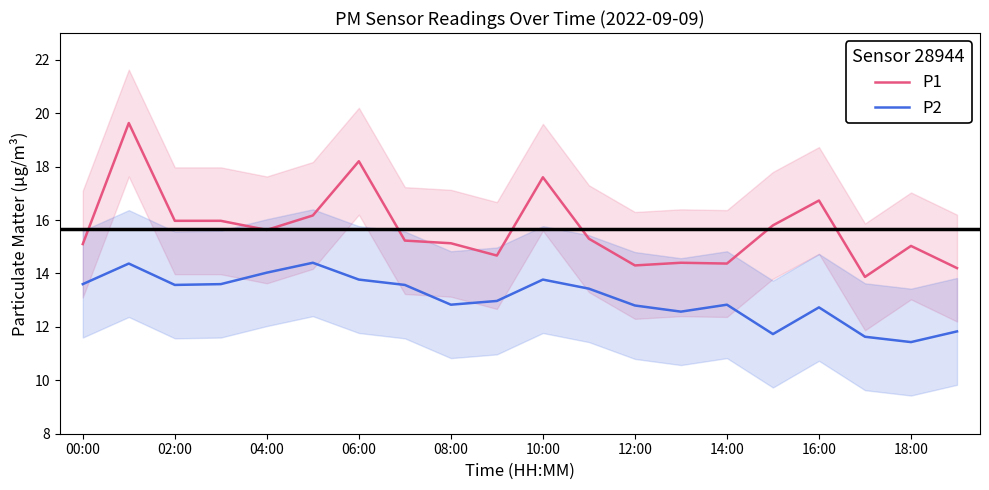

What is the spread (max minus min) of values at 13?

1.8